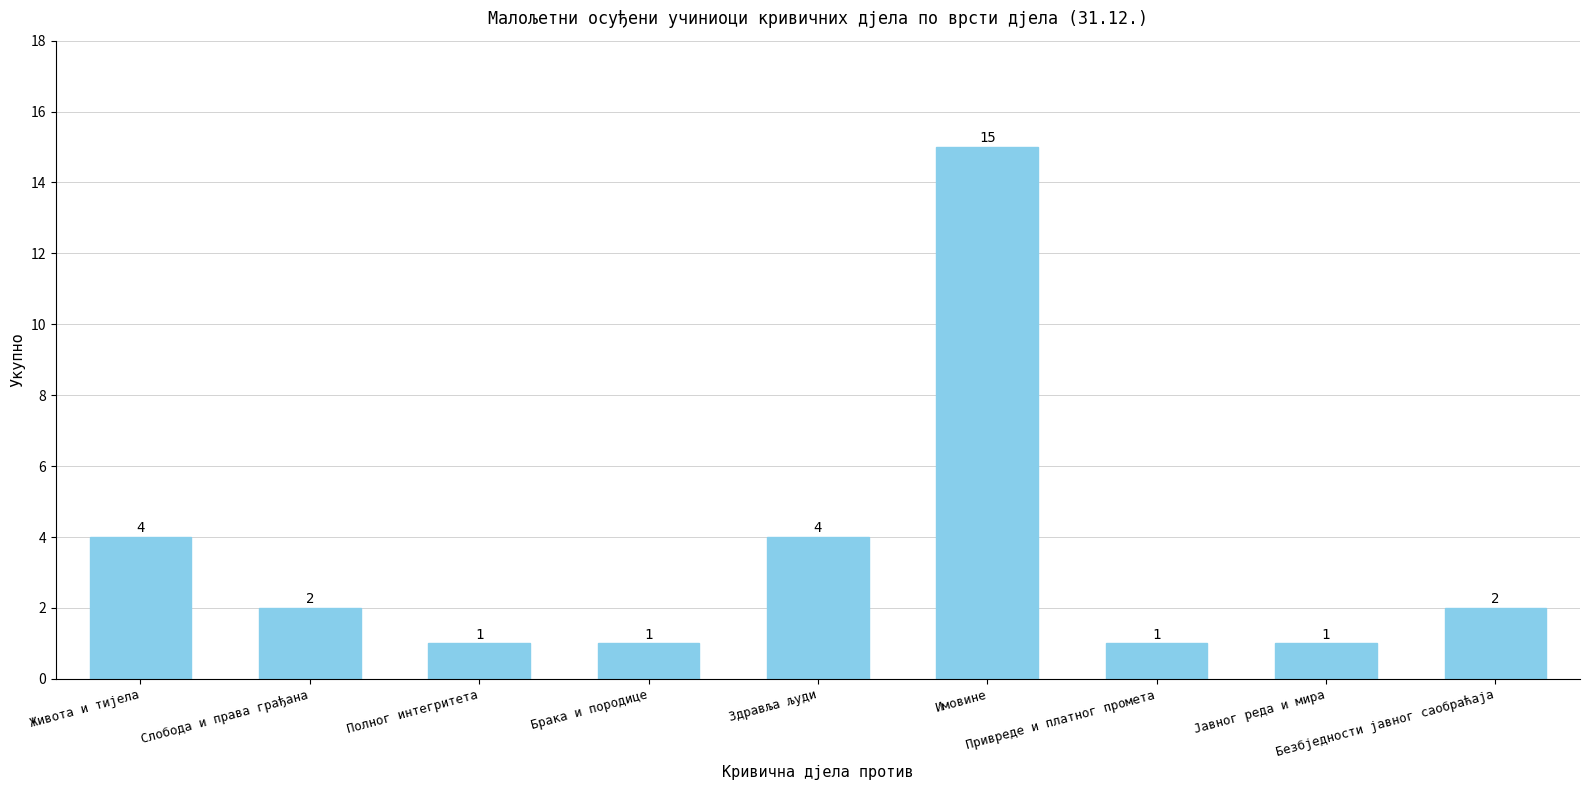

True or false: the data shows 1 at Слобода и права грађана.

False